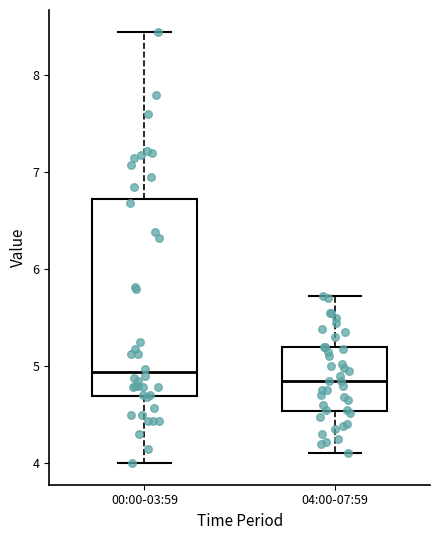

Reading left to right, transcribe this box plot: for each box, give where its median line is, the range the box spans, and where its two whiskers end, as read against the y-axis. The values are not printed on the chart, so give them approximately, as read against the axis.

00:00-03:59: median 4.9, box 4.7 to 6.7, whiskers 4.0 to 8.5
04:00-07:59: median 4.9, box 4.5 to 5.2, whiskers 4.1 to 5.7